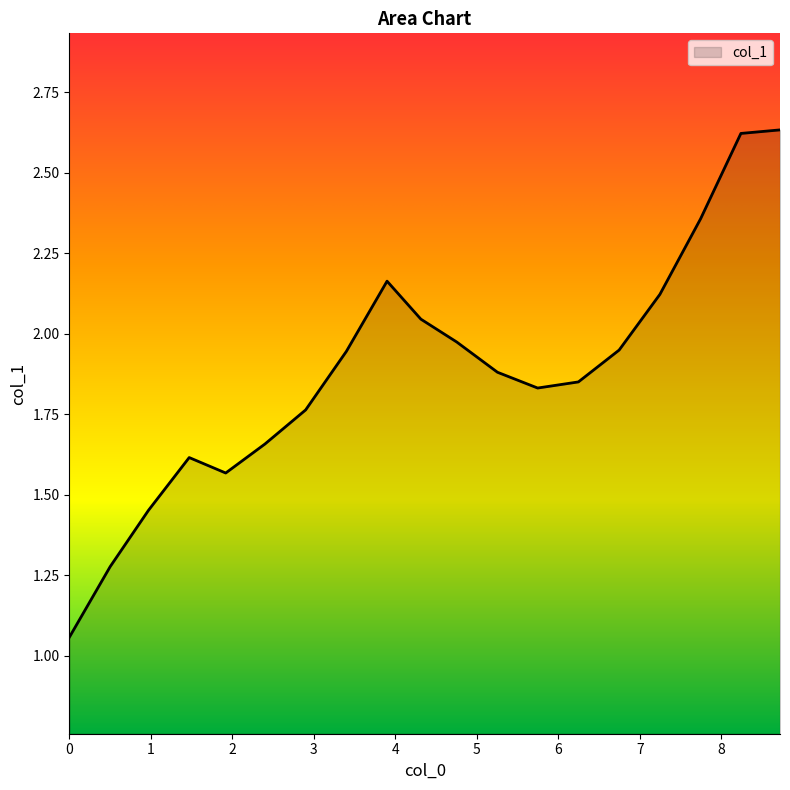

How many lines are shown in the chart?

1